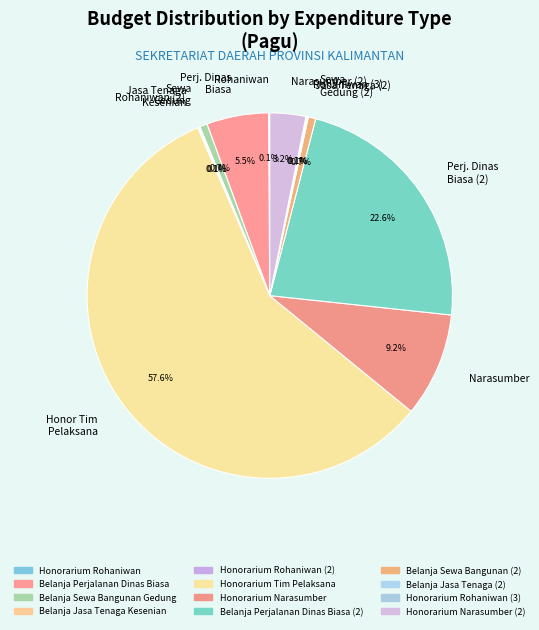

Which category has the biggest portion of the pie?

Honor Tim Pelaksana